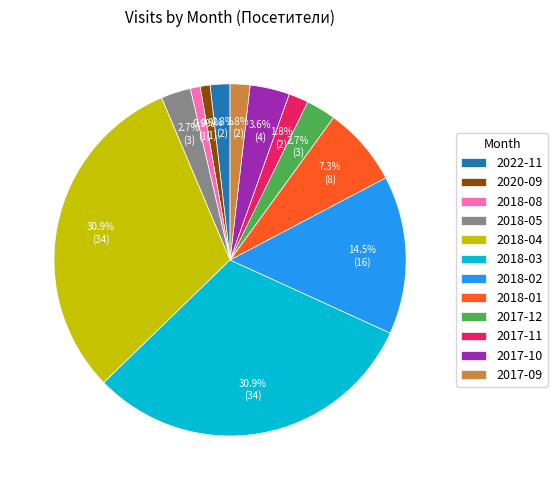

Count the number of slices in the pie.

12